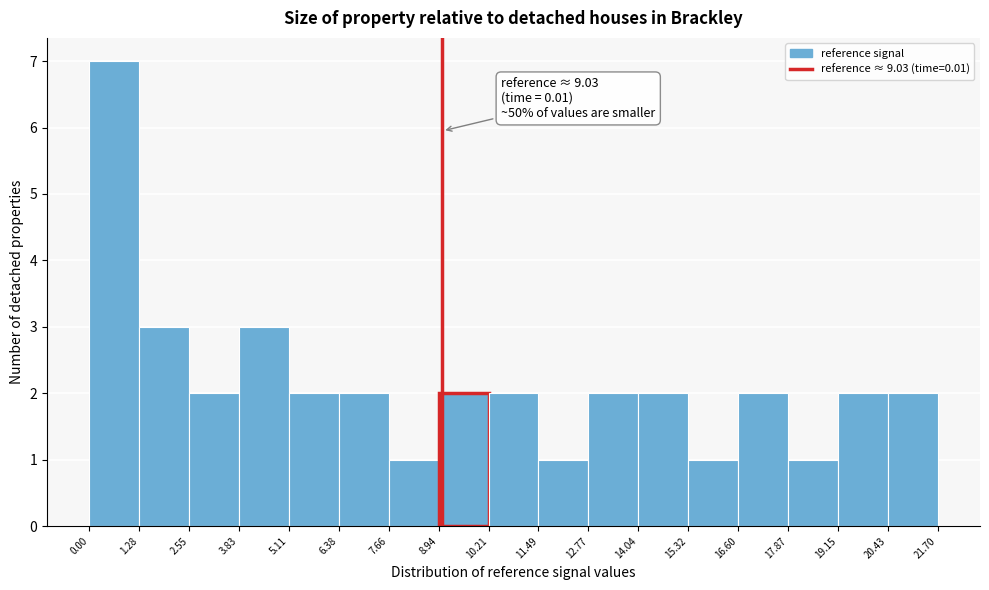

Over which range of the x-axis is the bar tallest?

0.00 to 1.28